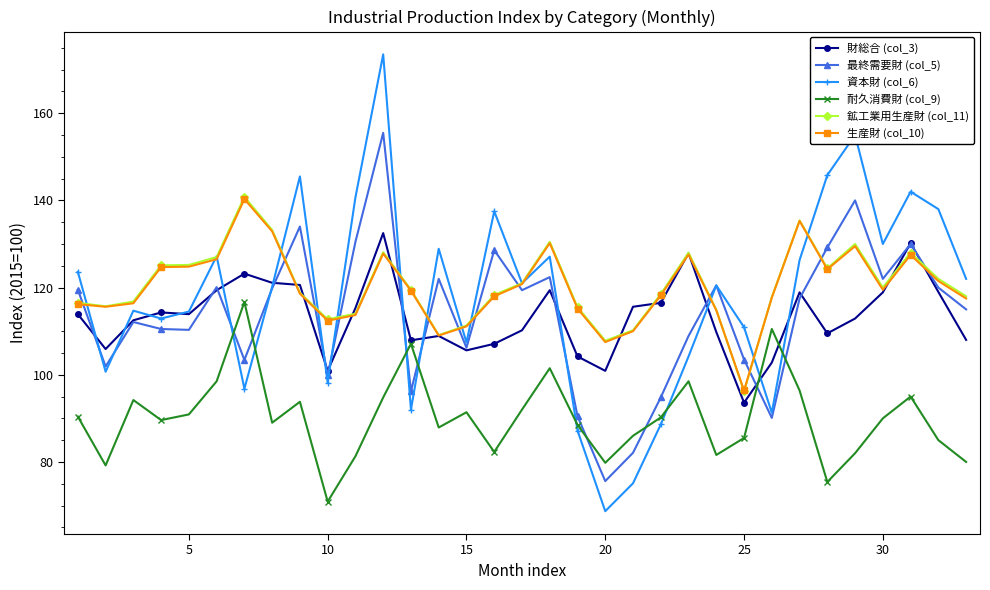

How many interior local valleys does the 資本財 (col_6) series have?

10